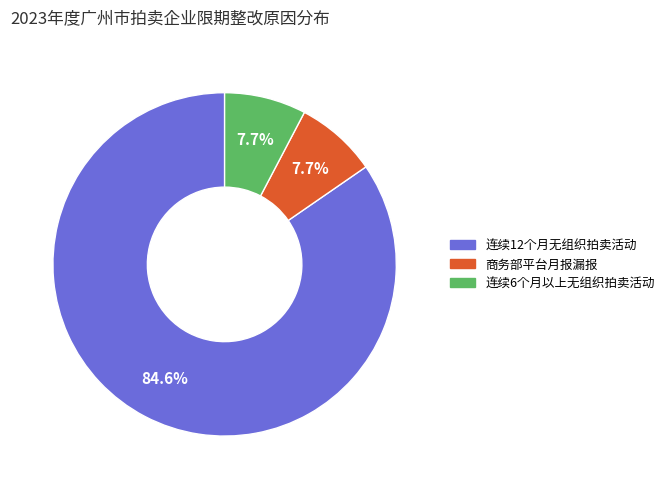

What is the largest slice in the pie chart?

连续12个月无组织拍卖活动